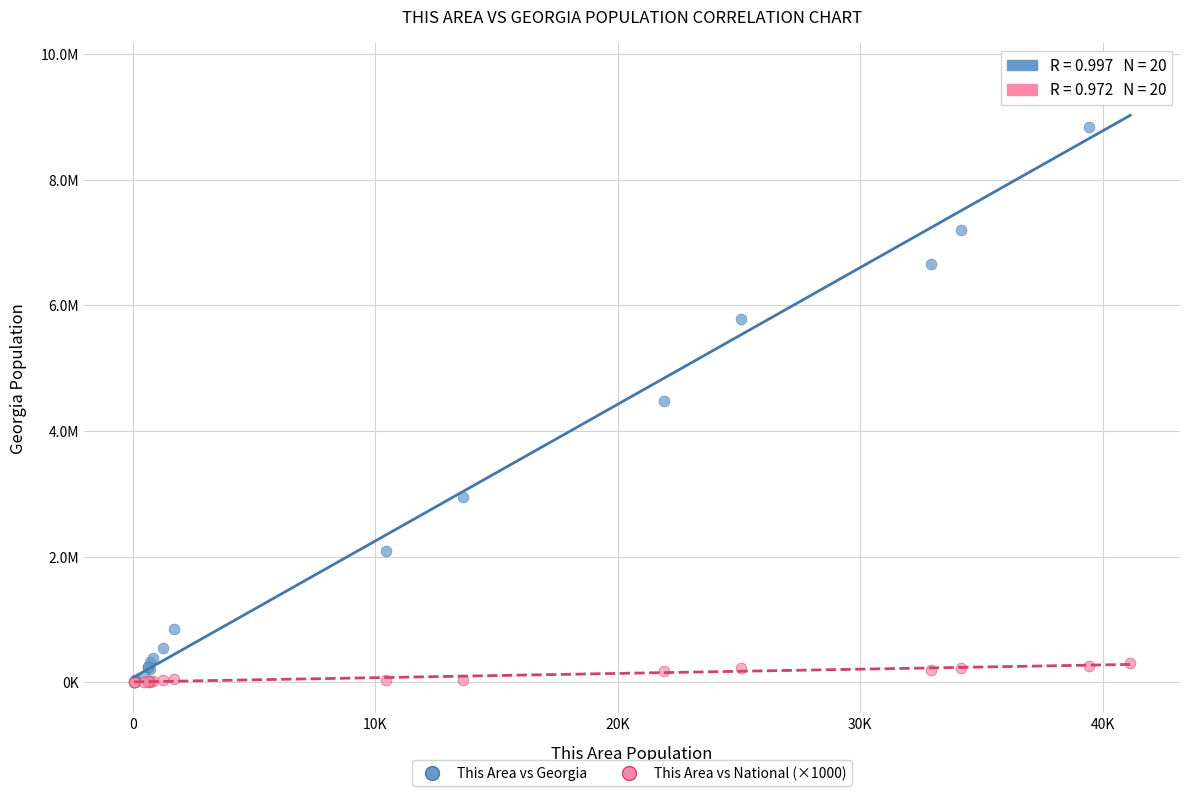

What are all the series names shown in the legend?

This Area vs Georgia, This Area vs National (×1000)